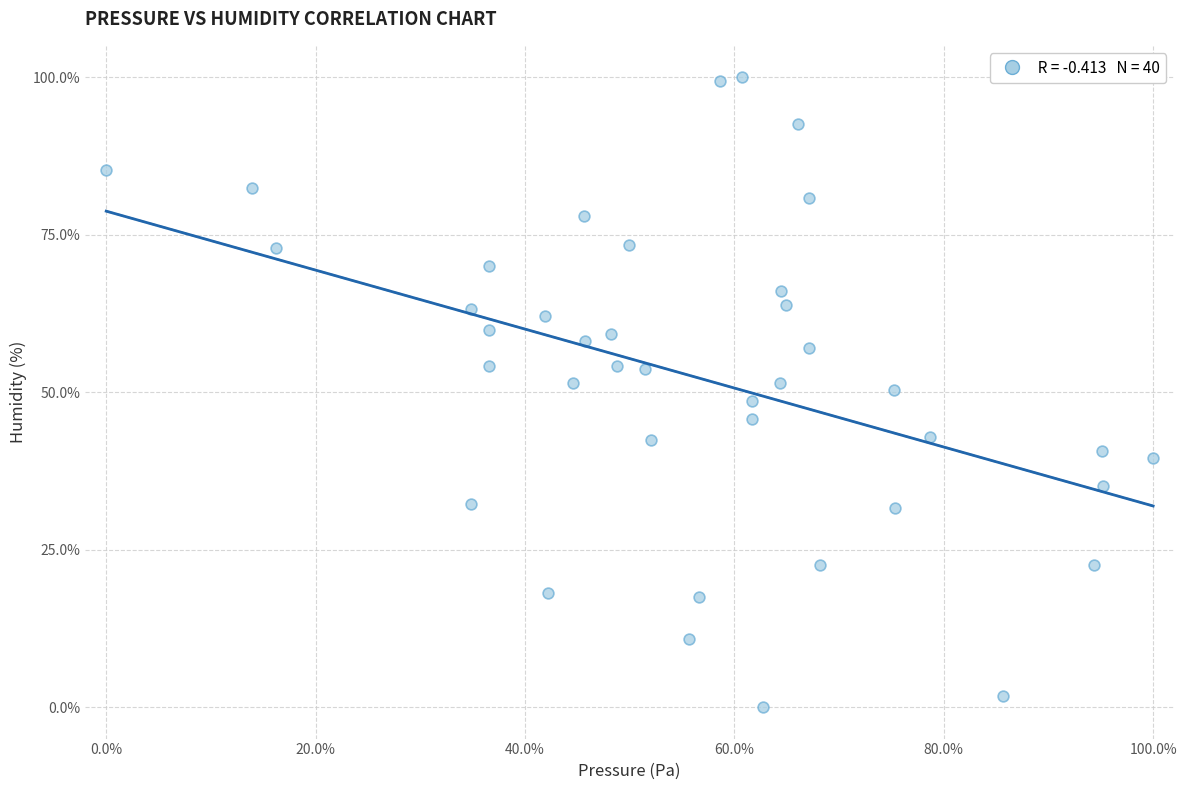

What is the range of X values (max minus min)?

100.0